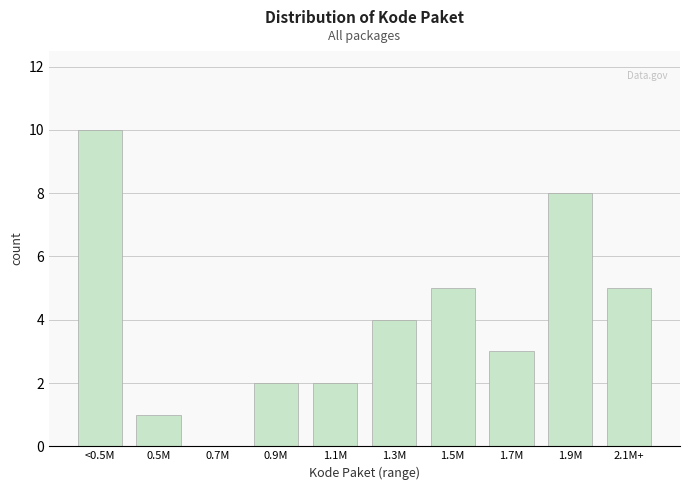

Reading right to left, what are all the values shown in this chart?

2.1M+=5	1.9M=8	1.7M=3	1.5M=5	1.3M=4	1.1M=2	0.9M=2	0.7M=0	0.5M=1	<0.5M=10